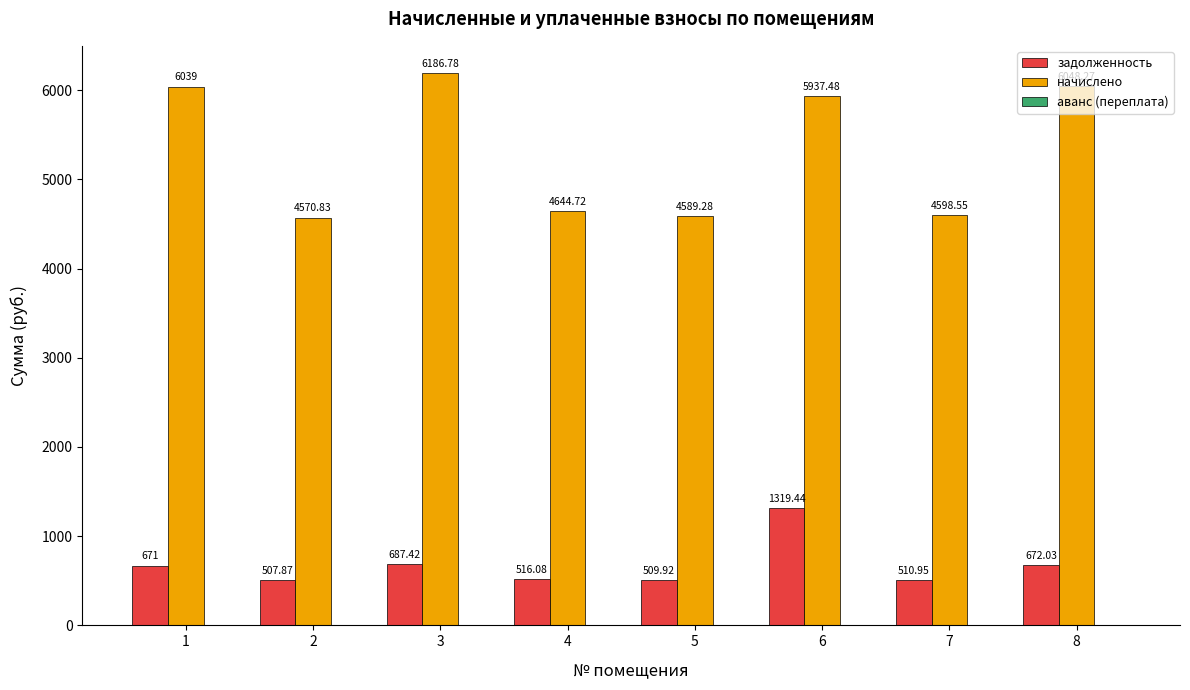

What is the difference between the начислено values at 1 and 4?

1394.3